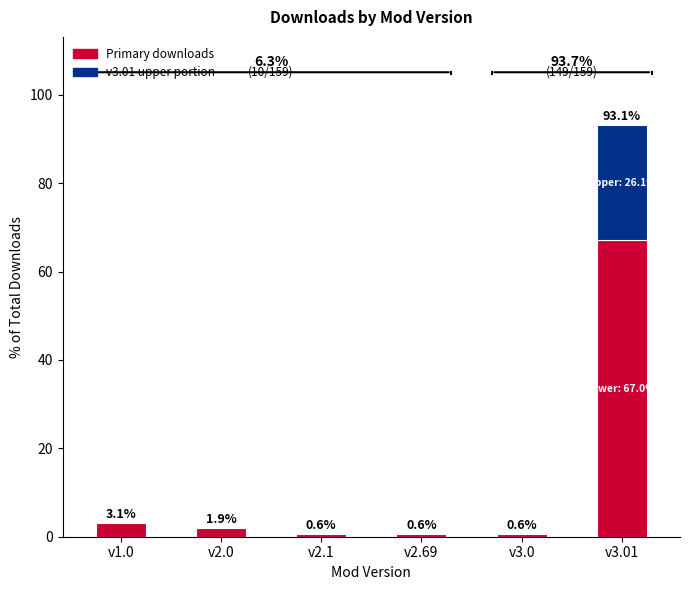

At which category does the chart reach its peak across all series?

3.01